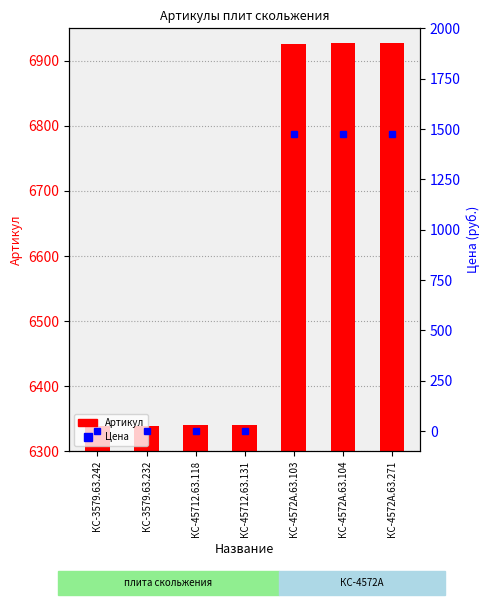

What are all the series names shown in the legend?

Артикул, Цена